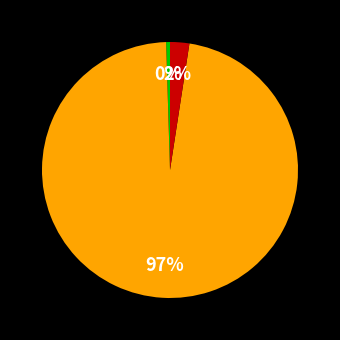

To the nearest percent, what is the average slice percentage?

33%